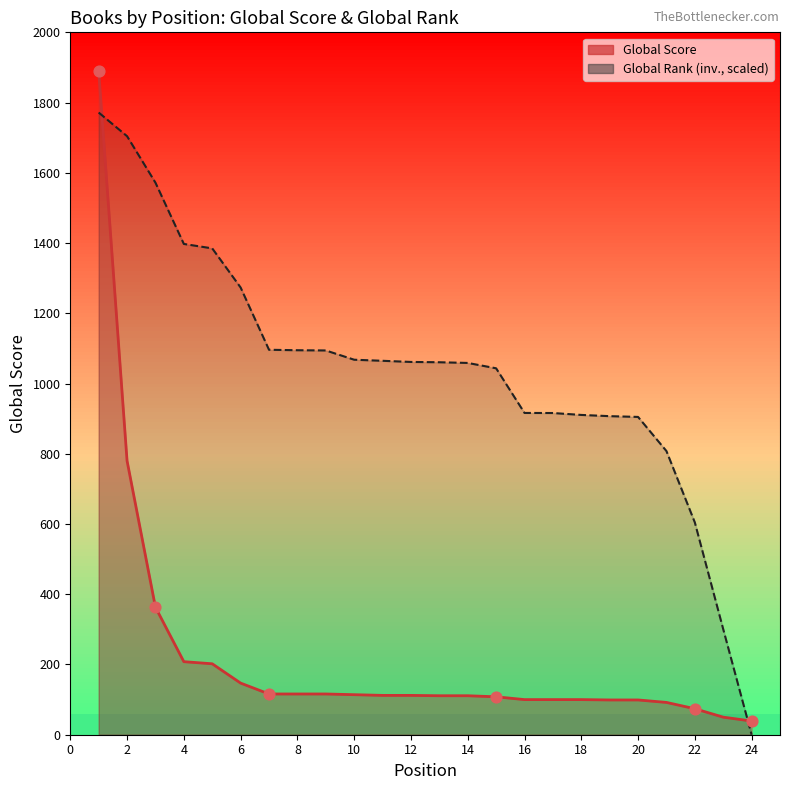

Which series has the largest total across all categories?

Global Rank